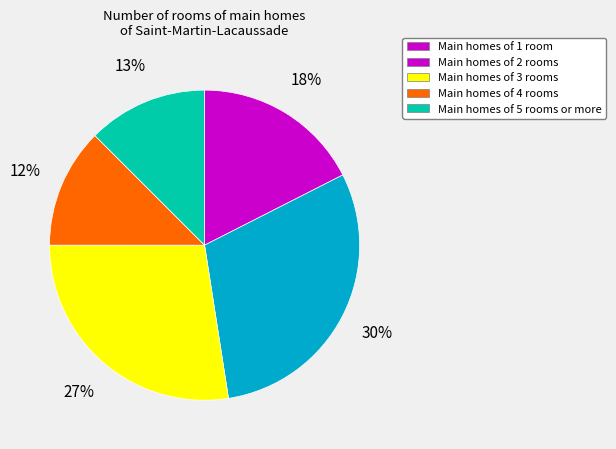

To the nearest percent, what is the average slice percentage?

20%